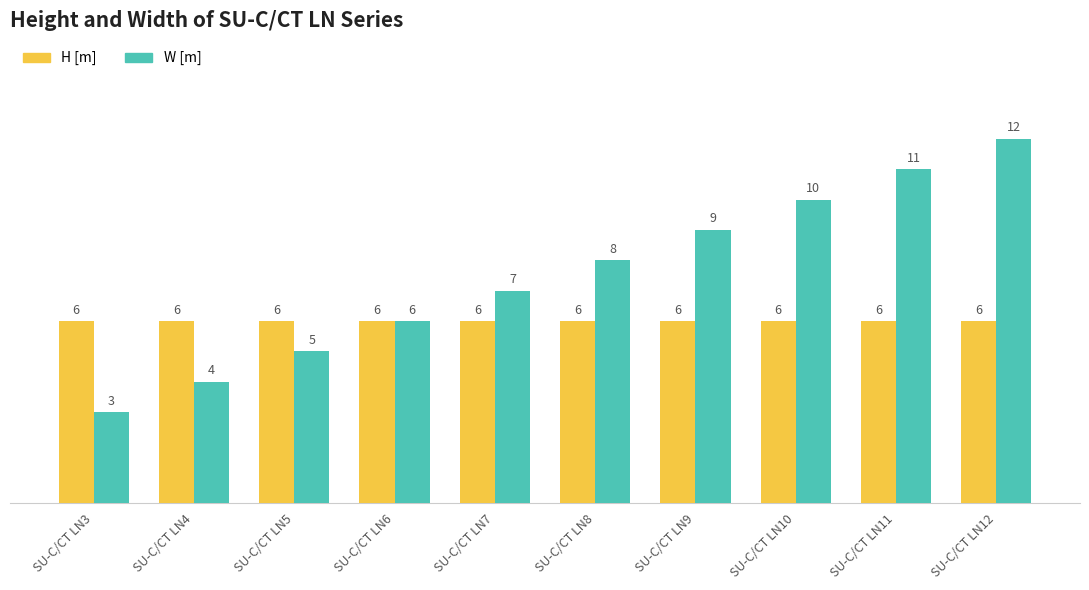

At which category is the sum across all series the highest?

SU-C/CT LN12